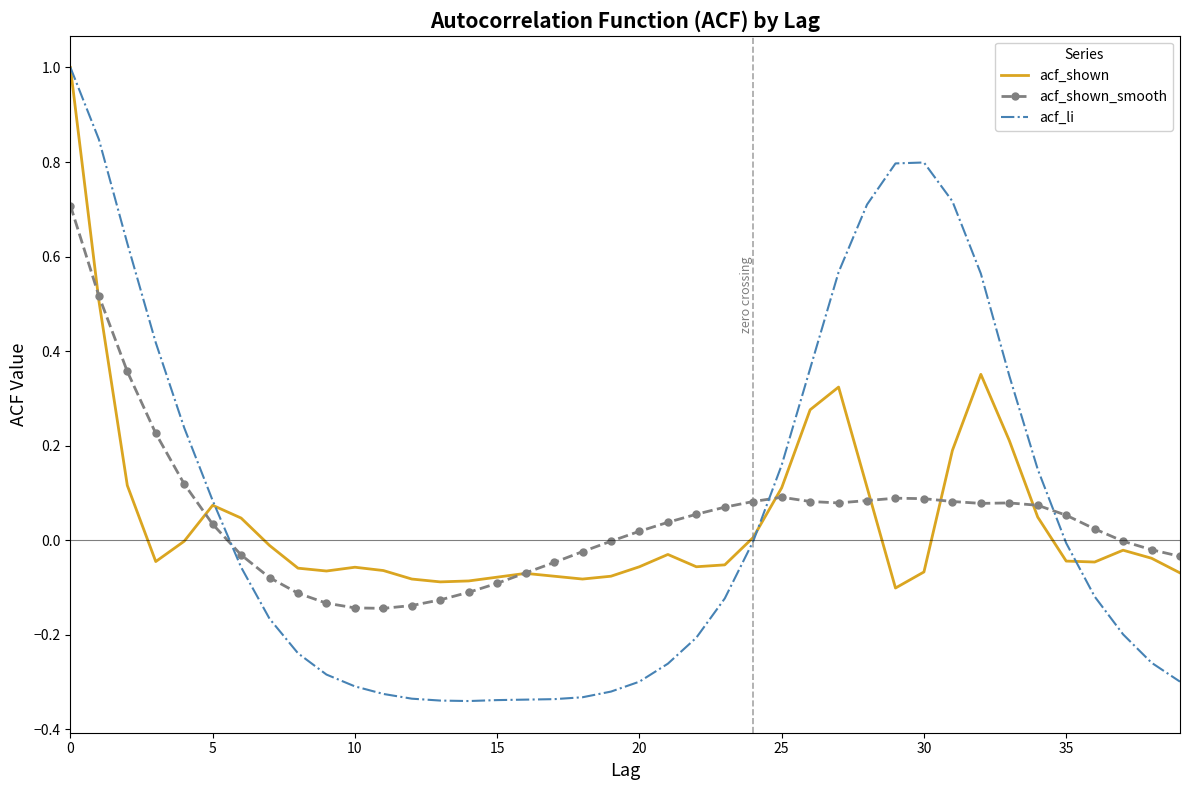

What are all the series names shown in the legend?

acf_shown, acf_shown_smooth, acf_li